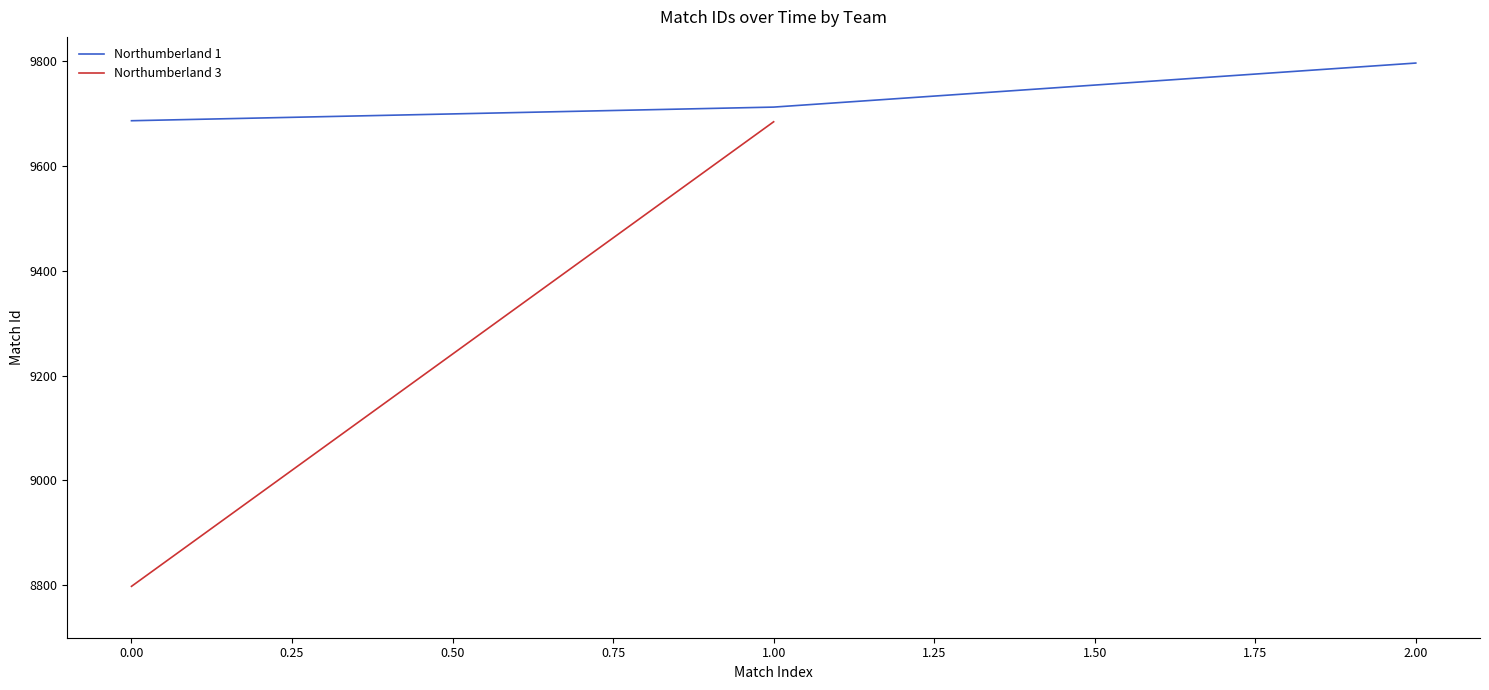

The Northumberland 1 series shows 9686 at 0.00. True or false?

True